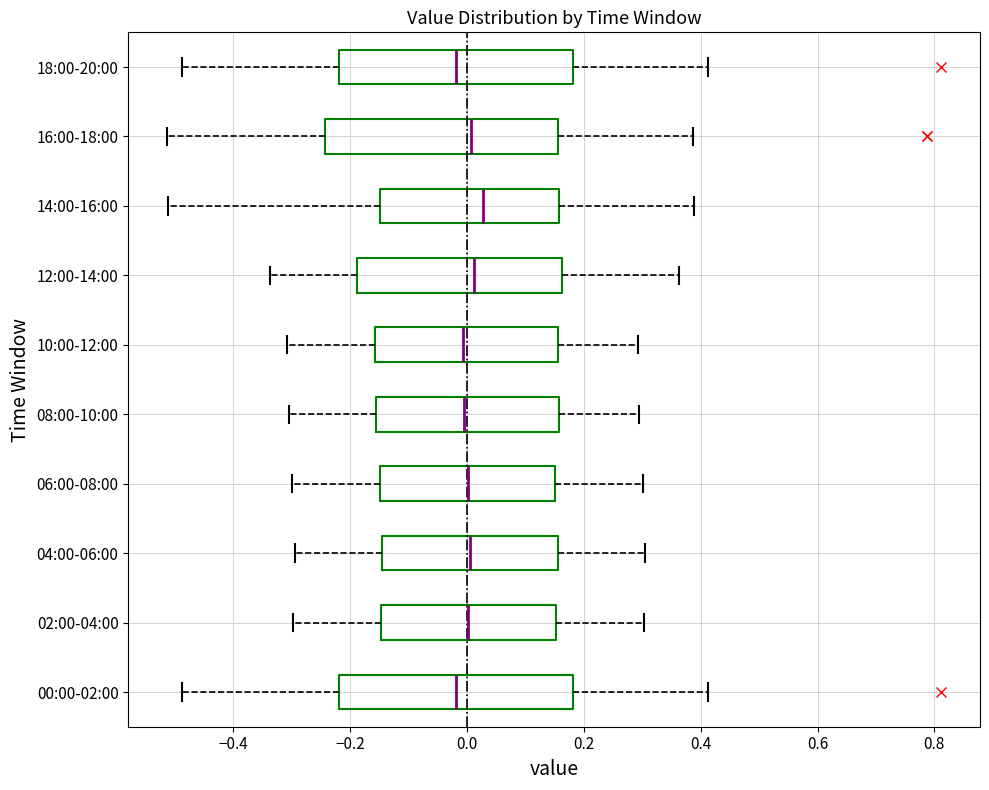

Reading bottom to top, transcribe this box plot: for each box, give where its median line is, the range the box spans, and where its two whiskers end, as read against the x-axis. The values are not printed on the chart, so give them approximately, as read against the axis.

00:00-02:00: median -0.02, box -0.22 to 0.18, whiskers -0.48 to 0.42
02:00-04:00: median 0.00, box -0.14 to 0.16, whiskers -0.30 to 0.30
04:00-06:00: median 0.00, box -0.14 to 0.16, whiskers -0.30 to 0.30
06:00-08:00: median 0.00, box -0.14 to 0.16, whiskers -0.30 to 0.30
08:00-10:00: median 0.00, box -0.16 to 0.16, whiskers -0.30 to 0.30
10:00-12:00: median 0.00, box -0.16 to 0.16, whiskers -0.30 to 0.30
12:00-14:00: median 0.02, box -0.18 to 0.16, whiskers -0.34 to 0.36
14:00-16:00: median 0.02, box -0.14 to 0.16, whiskers -0.52 to 0.38
16:00-18:00: median 0.00, box -0.24 to 0.16, whiskers -0.52 to 0.38
18:00-20:00: median -0.02, box -0.22 to 0.18, whiskers -0.48 to 0.42